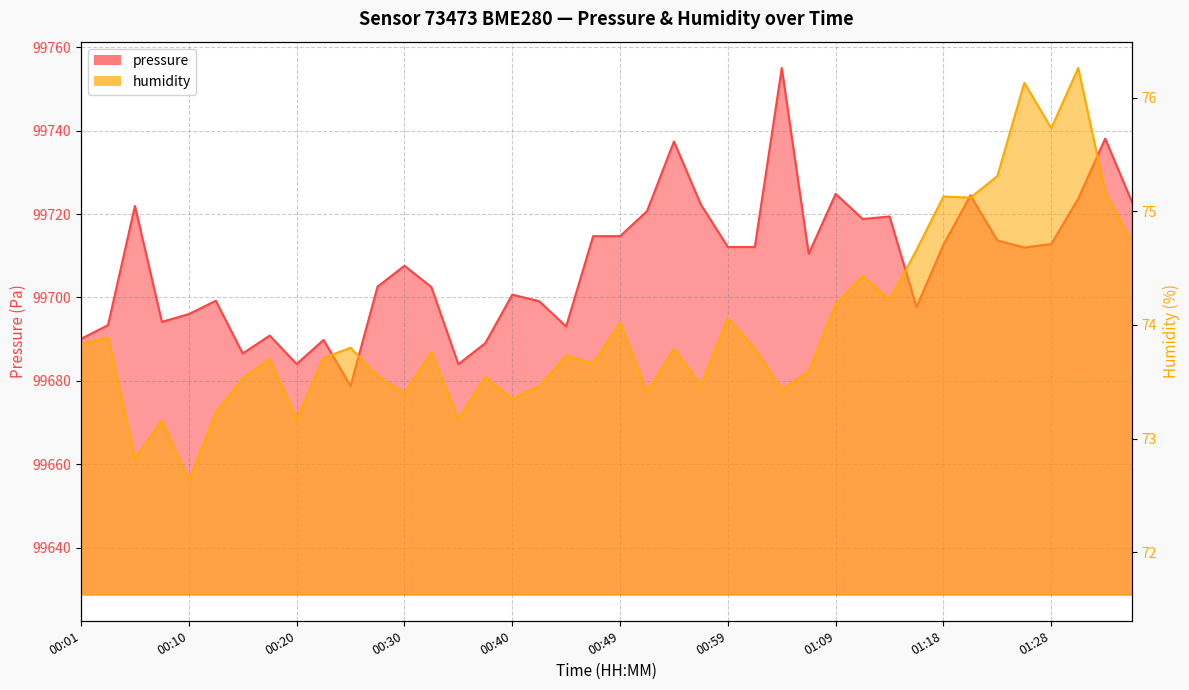

True or false: humidity and pressure intersect in this chart.

False